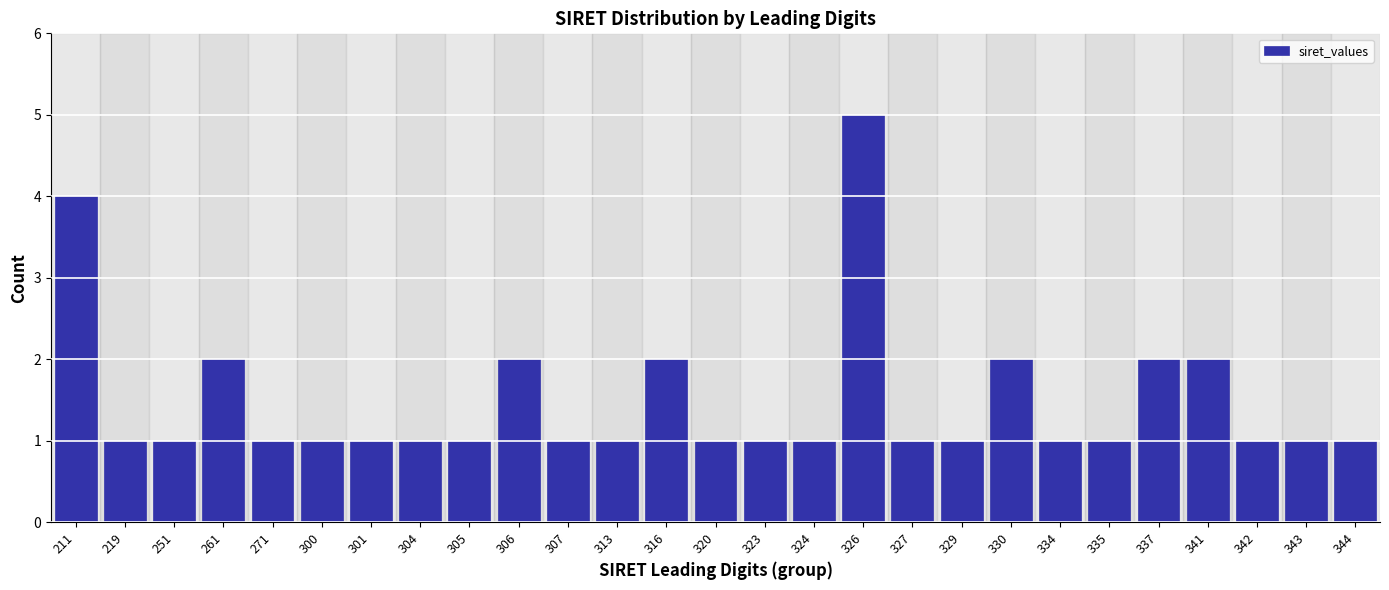

Reading right to left, list all the values displayed in this chart.

344=1	343=1	342=1	341=2	337=2	335=1	334=1	330=2	329=1	327=1	326=5	324=1	323=1	320=1	316=2	313=1	307=1	306=2	305=1	304=1	301=1	300=1	271=1	261=2	251=1	219=1	211=4